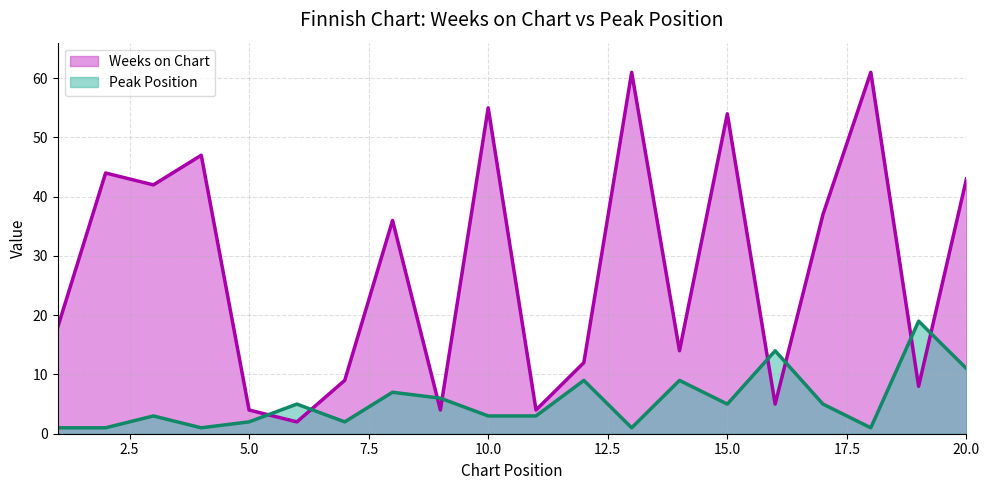

Does the chart display data point markers on the line(s)?

No